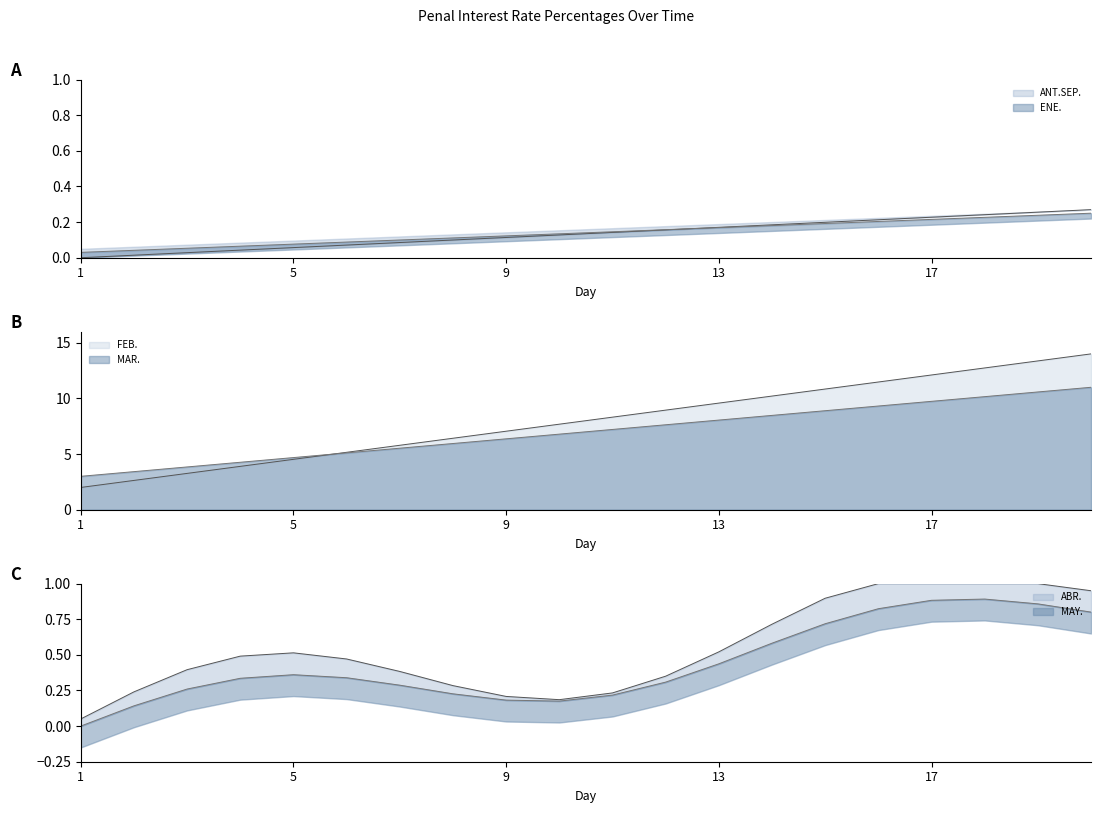

Where does the FEB. series first go above 8?

11